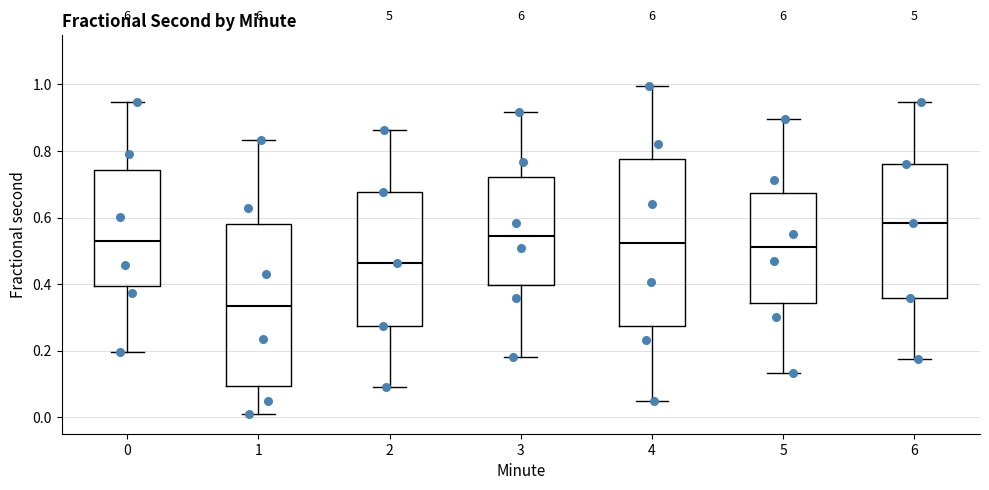

Which box's median line is the highest?

6